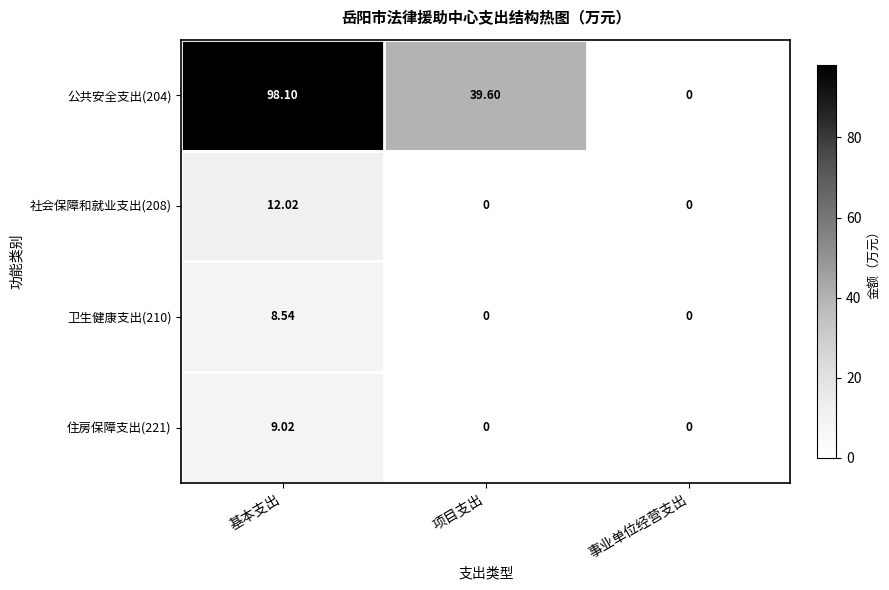

At which category is the sum across all series the highest?

基本支出